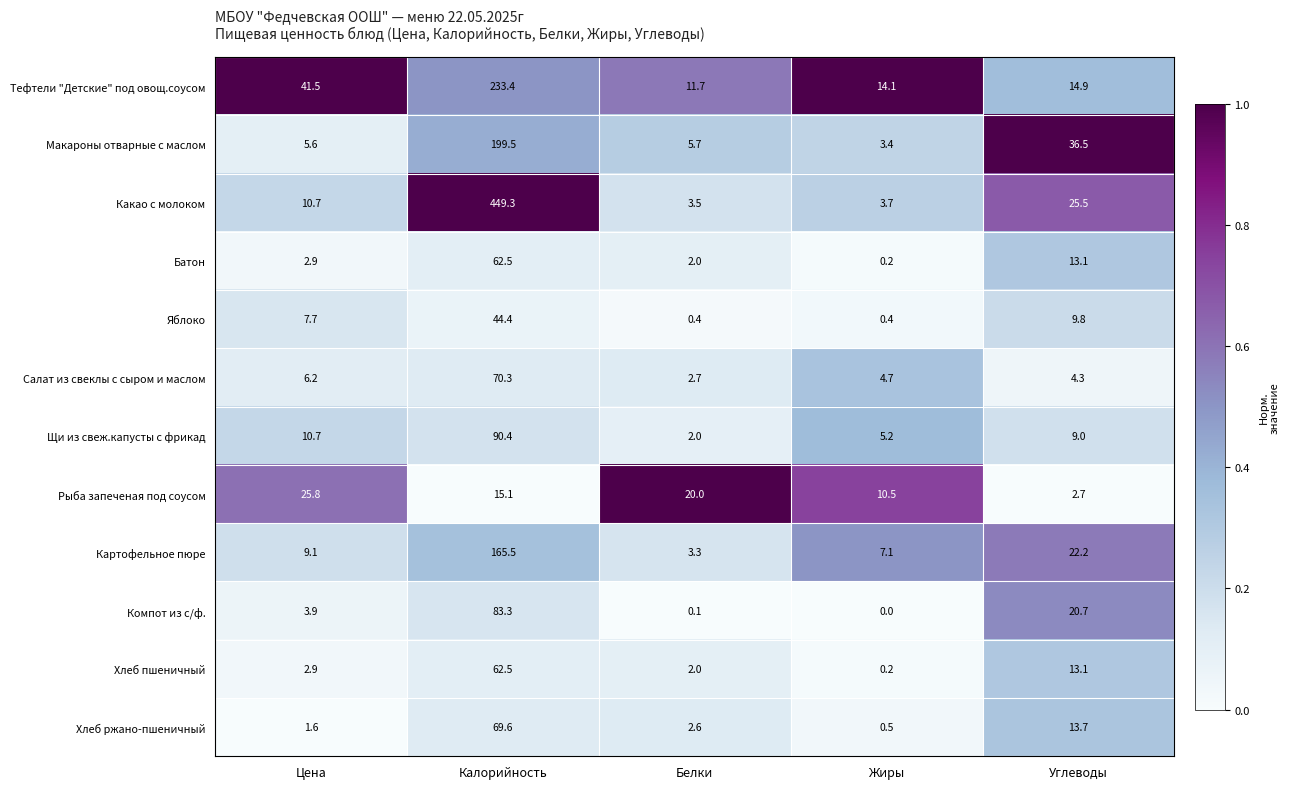

What is the maximum value shown in the chart?

449.3